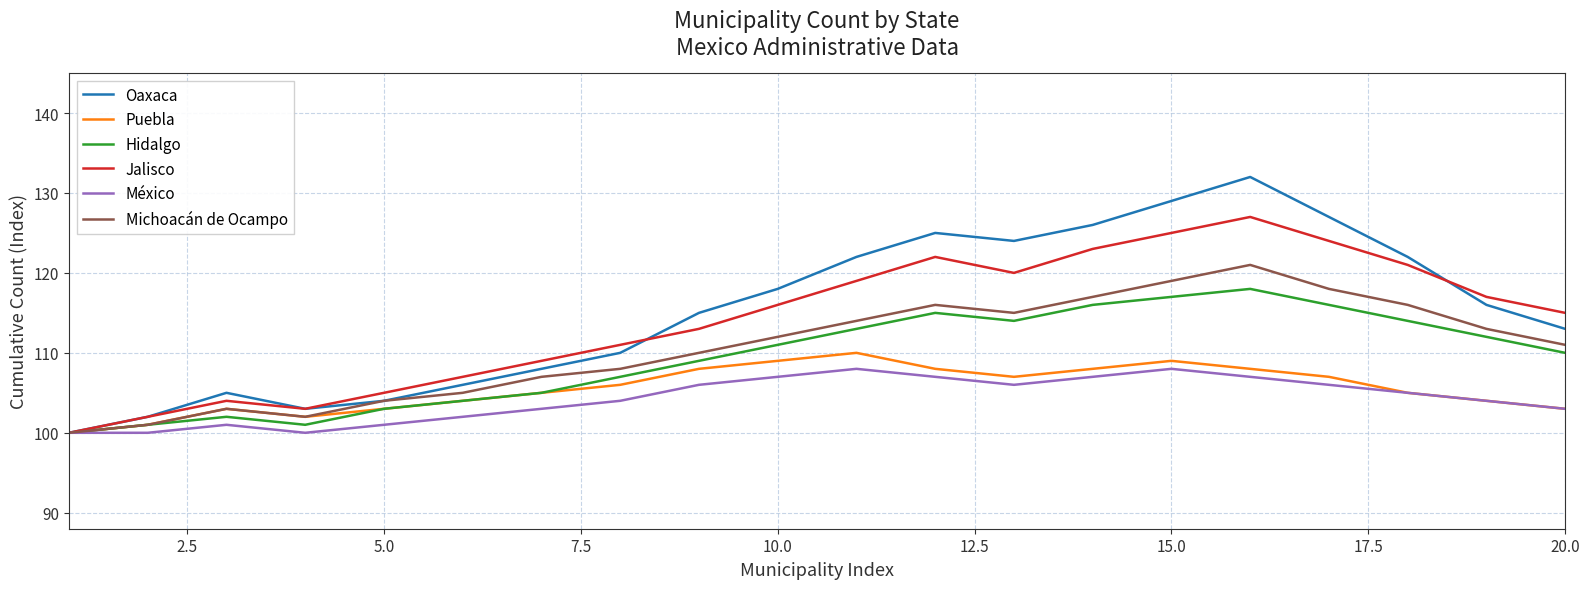

How many interior local peaks does the Puebla series have?

3